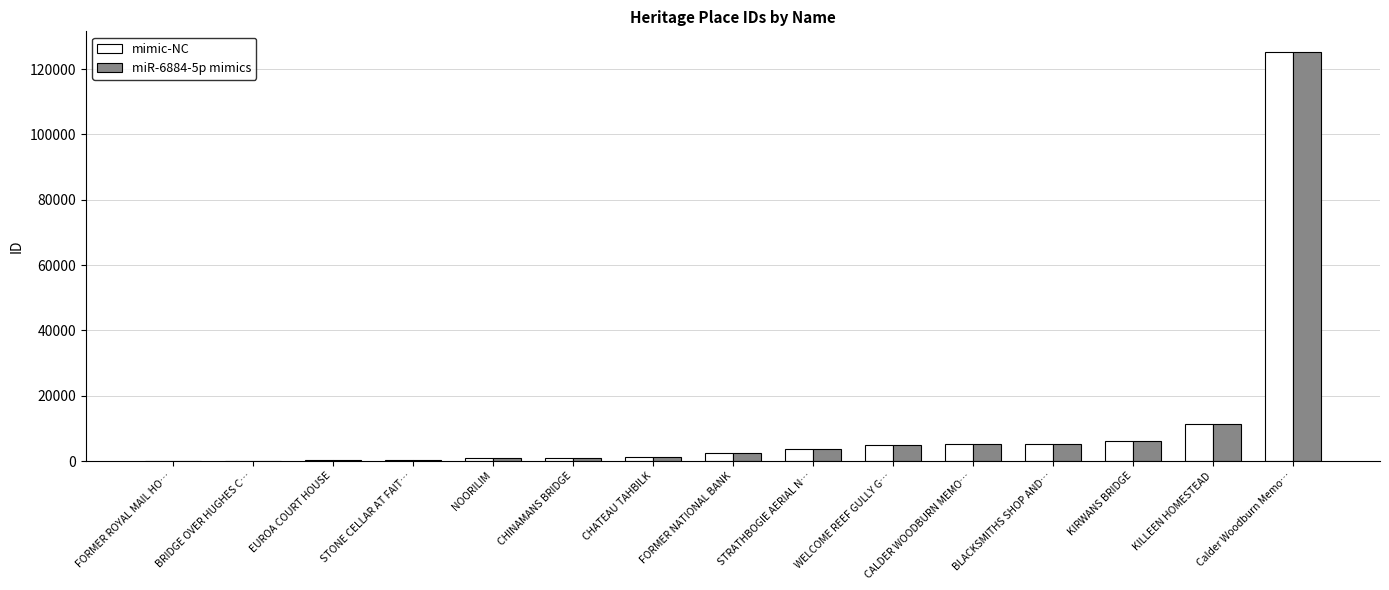

What are all the series names shown in the legend?

mimic-NC, miR-6884-5p mimics